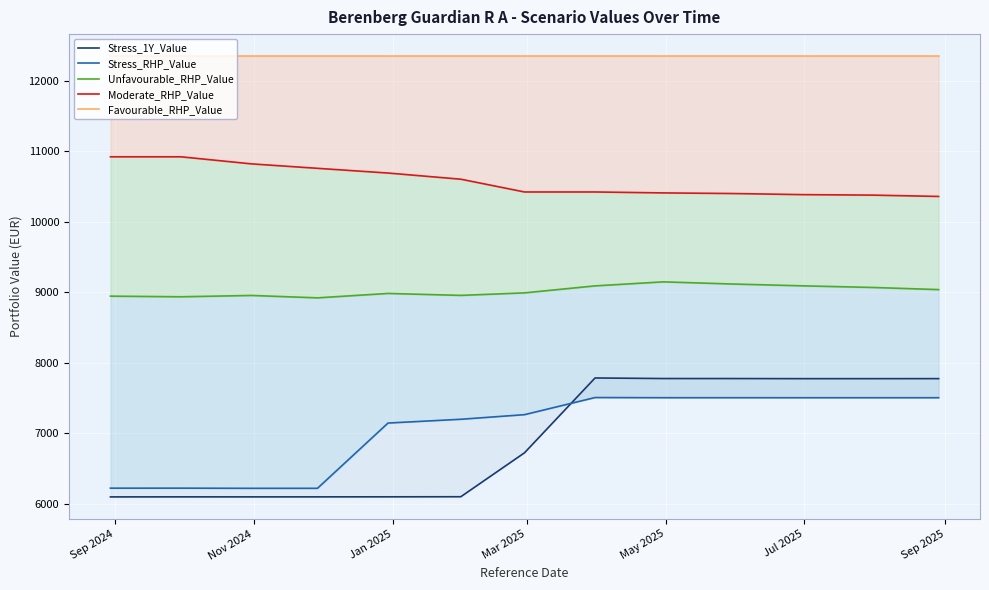

What is the difference between the second highest and minimum values in the Unfavourable_RHP_Value series?

196.7